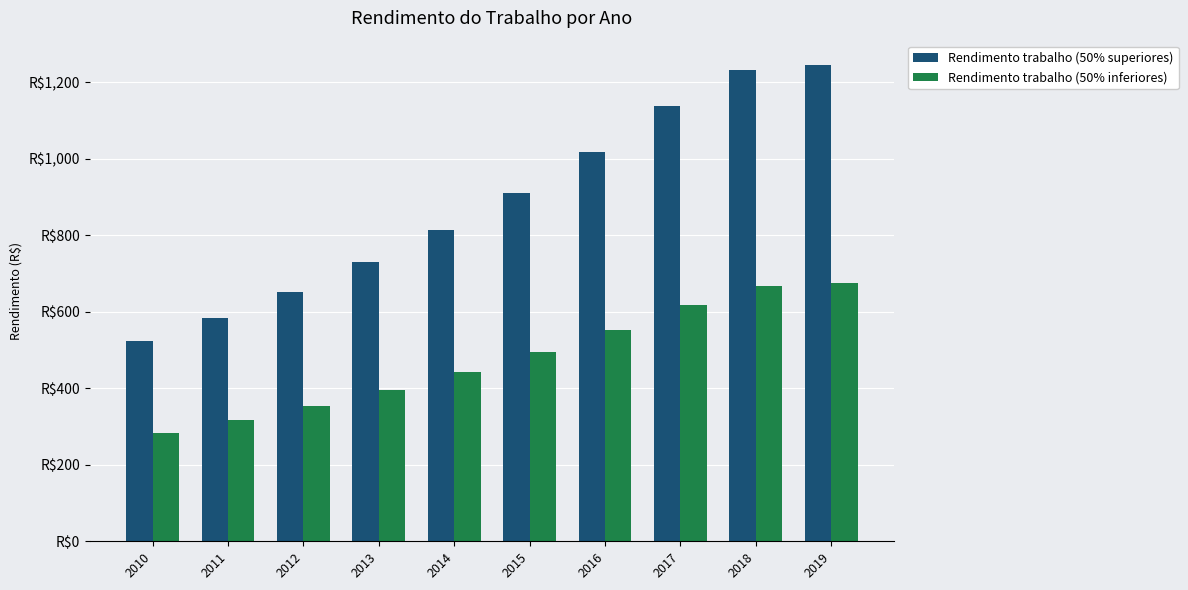

List the series in order of their overall mean, highest first.

Rendimento trabalho (50% superiores), Rendimento trabalho (50% inferiores)